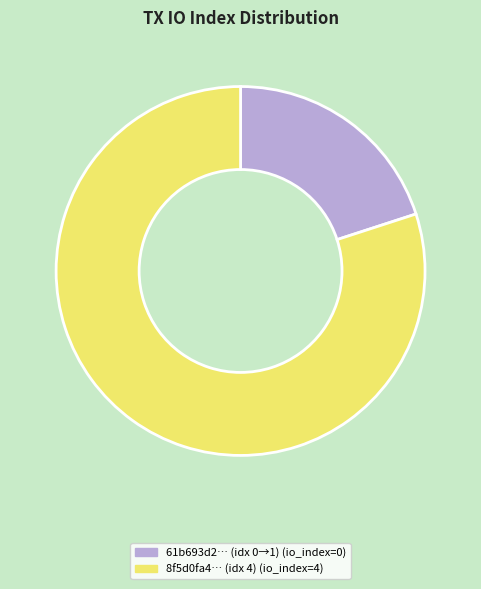

Is there any slice that represents more than half of the pie?

Yes